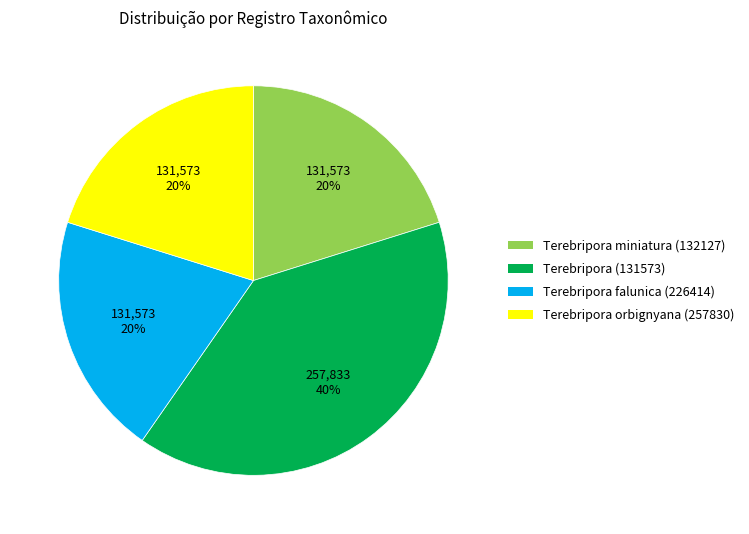

The Terebripora orbignyana (257830) slice represents 7% of the pie. True or false?

False